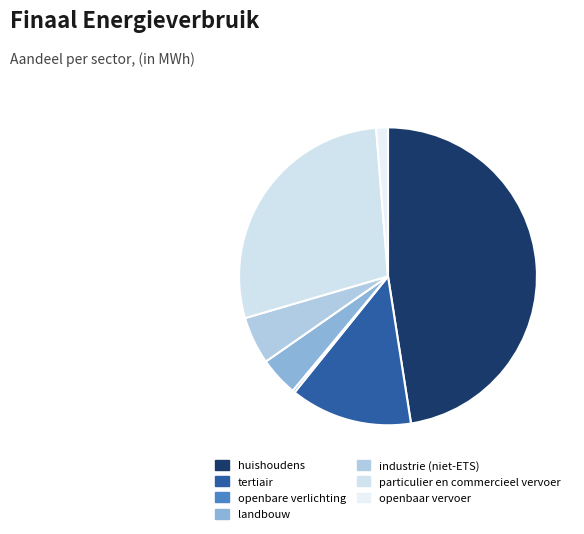

Approximately how many times larger is the value at openbare verlichting compared to industrie (niet-ETS)?

0.1